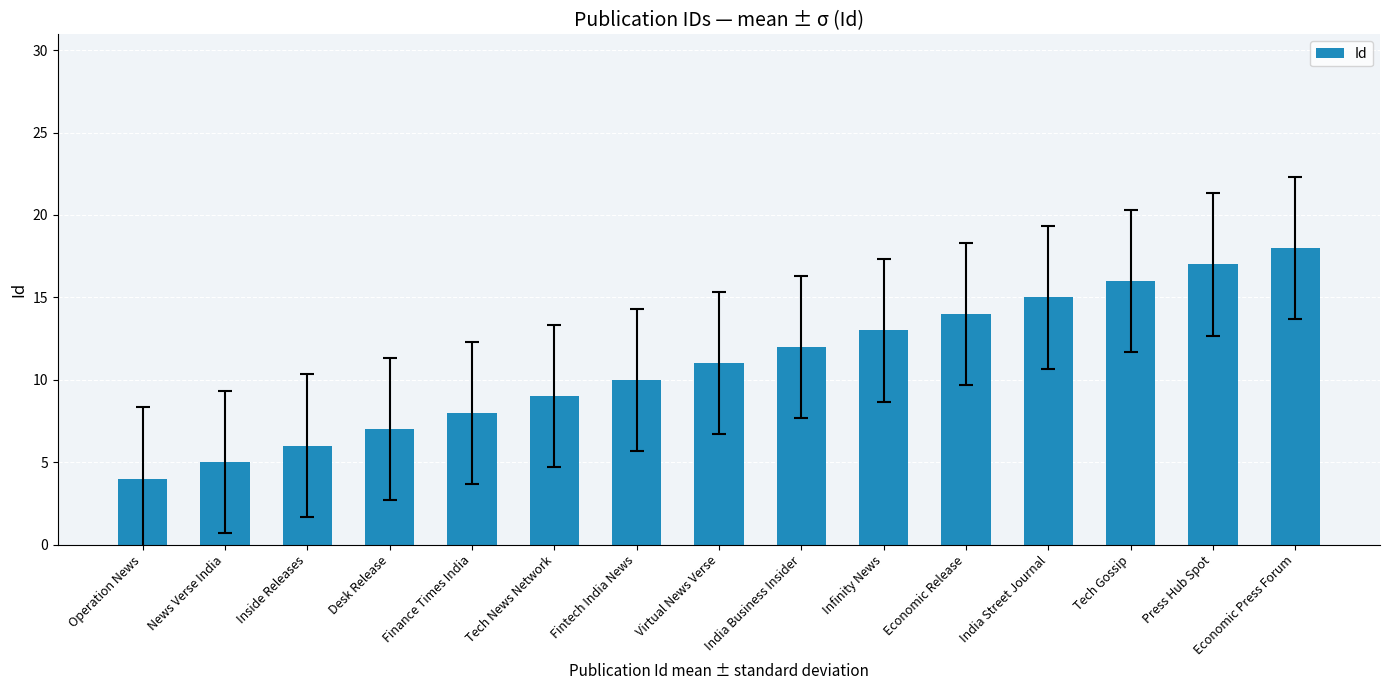

Are the bars grouped side by side (vs. stacked)?

No